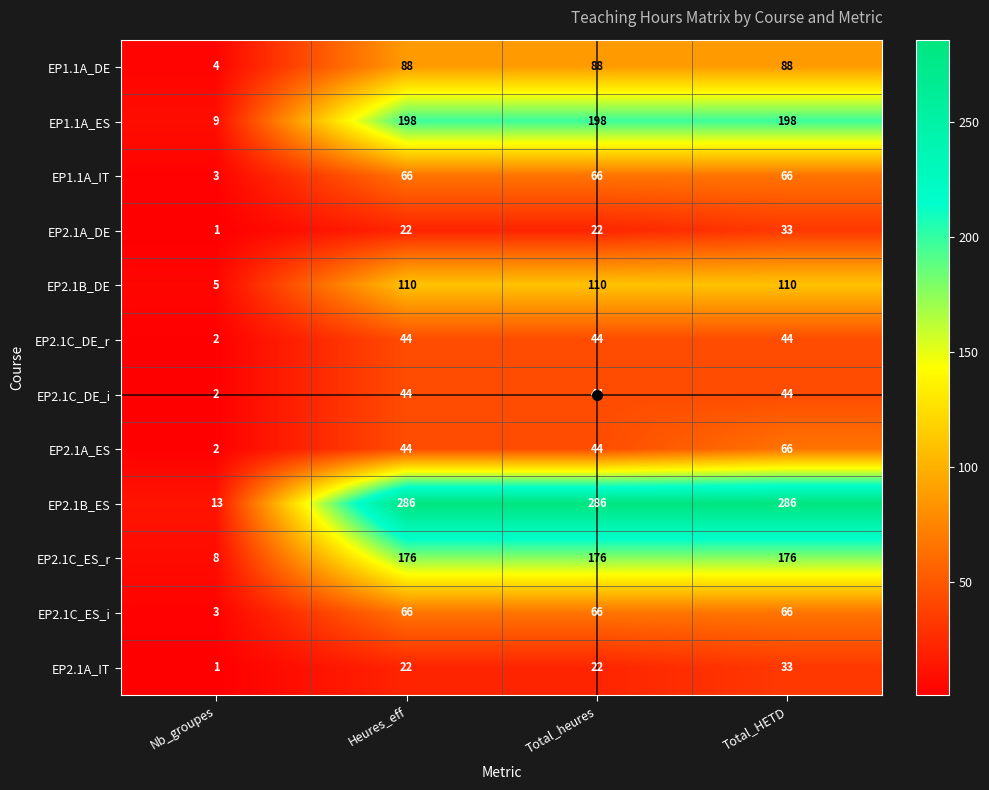

What is the sum of the EP1.1A_DE values at Total_heures and Total_HETD?

176